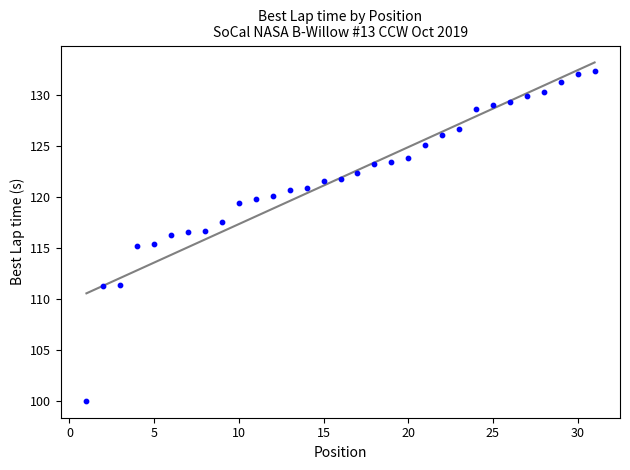

What is the range of X values (max minus min)?

30.0